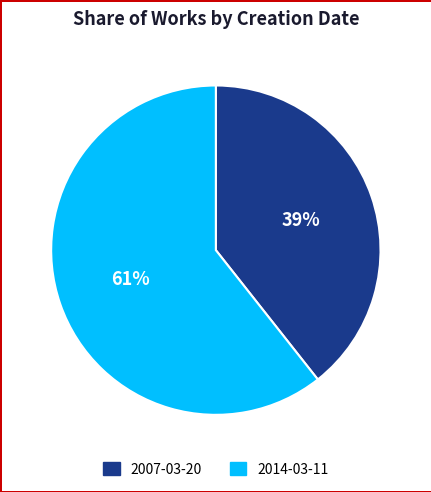

Rank the categories by value from highest to lowest.

2014-03-11, 2007-03-20